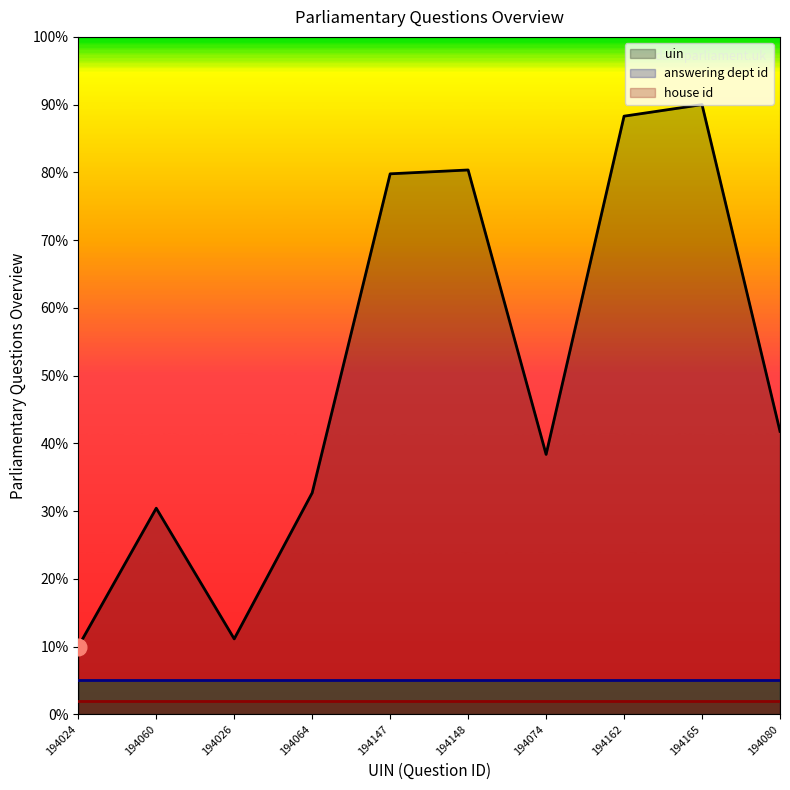

Reading left to right, what are all the values shown in this chart?

uin: 10.0	30.4	11.1	32.7	79.8	80.4	38.4	88.3	90.0	41.8
answering dept id: 5.0	5.0	5.0	5.0	5.0	5.0	5.0	5.0	5.0	5.0
house id: 2.0	2.0	2.0	2.0	2.0	2.0	2.0	2.0	2.0	2.0